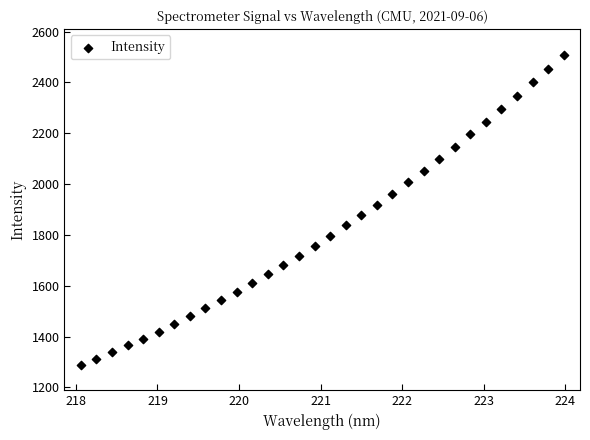

What is the range of Y values (max minus min)?

1220.3